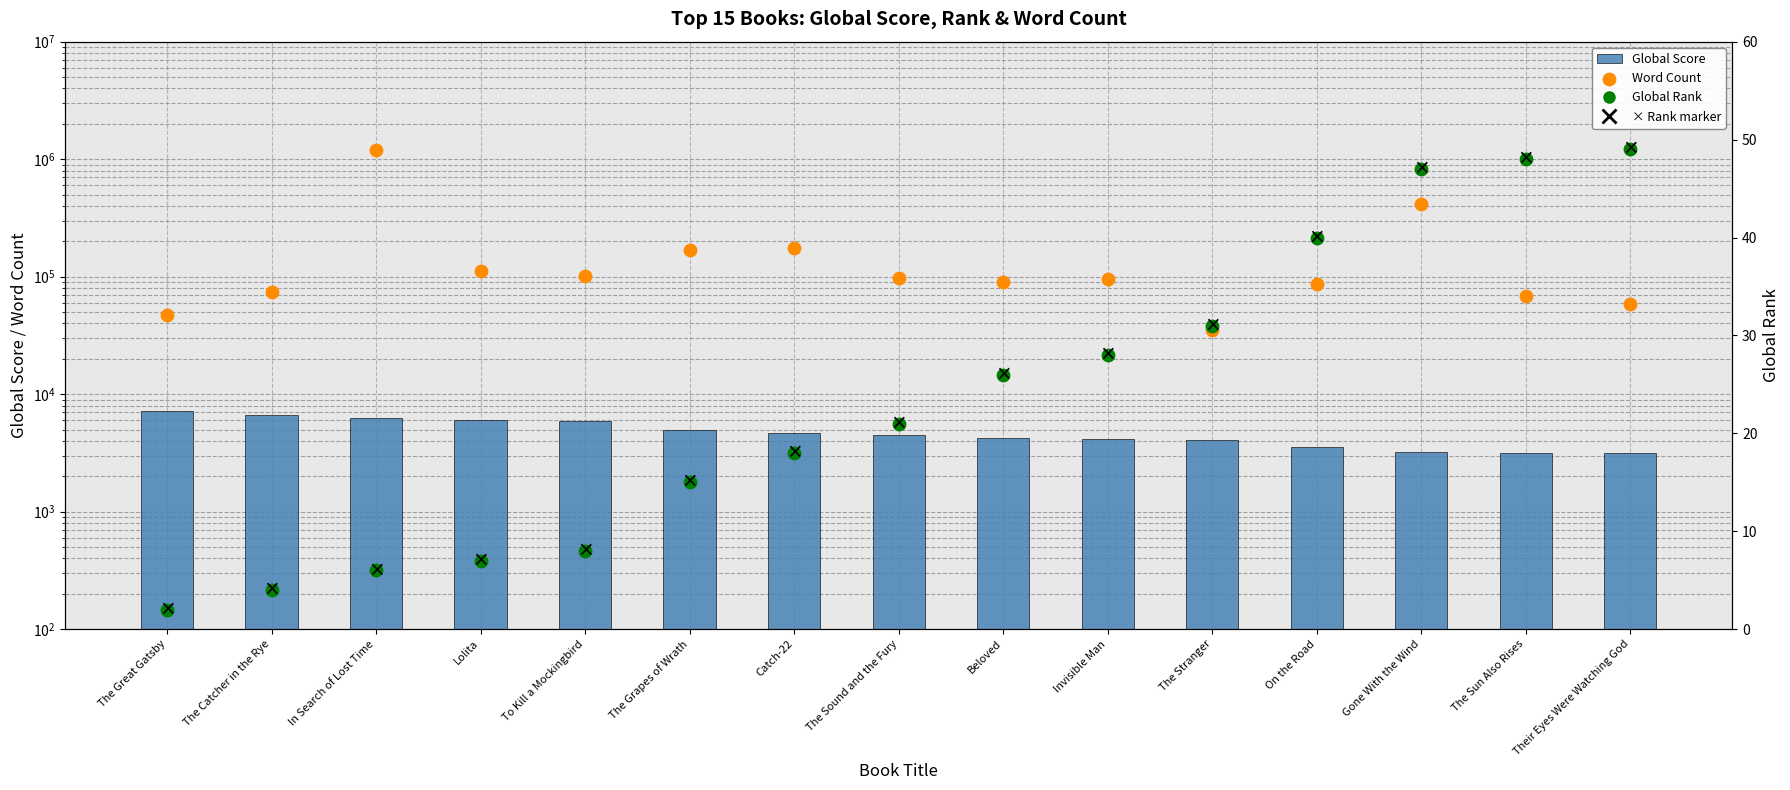

Which series has the largest total across all categories?

Word Count